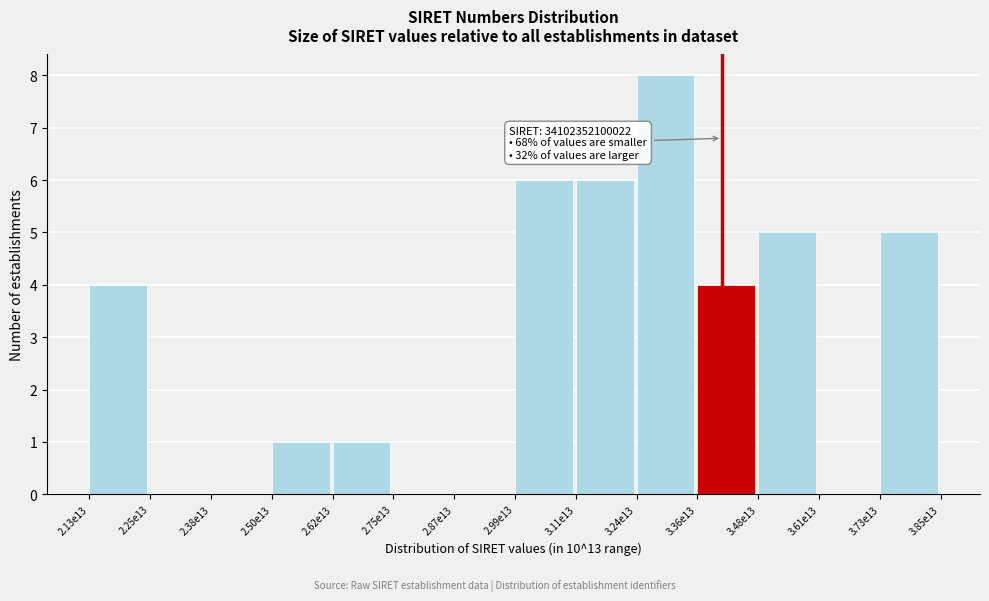

Reading right to left, transcribe all the data shown in this chart.

3.73e13=5	3.61e13=0	3.48e13=5	3.36e13=4	3.24e13=8	3.11e13=6	2.99e13=6	2.87e13=0	2.75e13=0	2.62e13=1	2.50e13=1	2.38e13=0	2.25e13=0	2.13e13=4